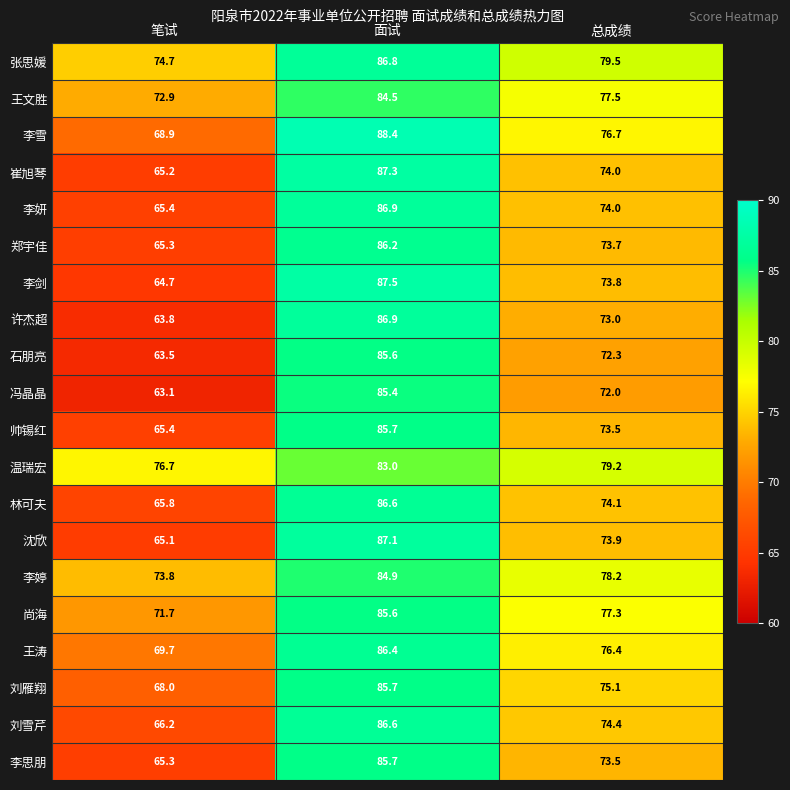

How many categories are shown in the chart?

3